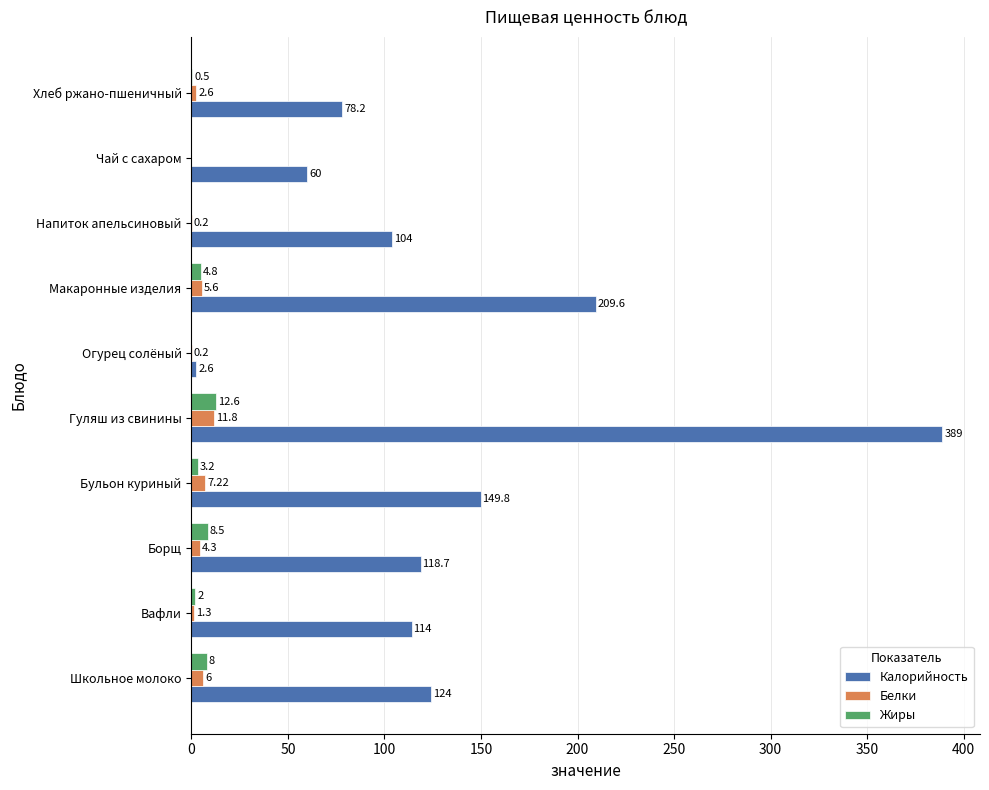

What is the total value across all series at Хлеб ржано-пшеничный?

81.3